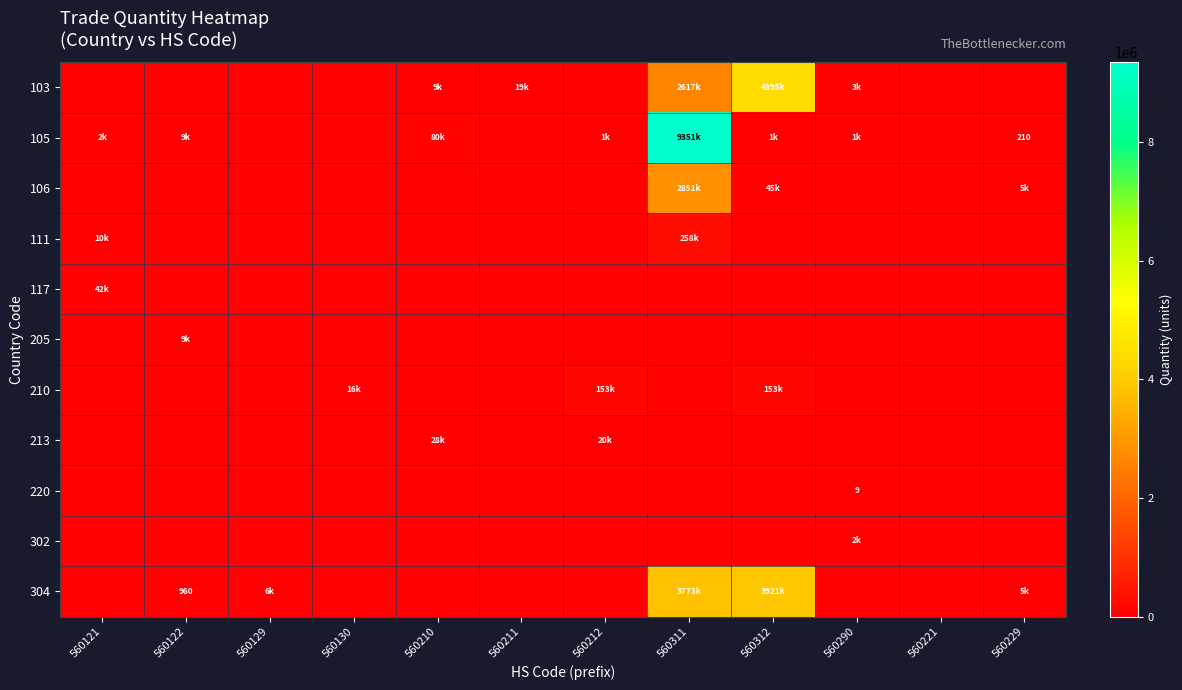

Rank the series by their maximum value, from lowest to highest.

220, 302, 205, 213, 117, 210, 111, 106, 304, 103, 105